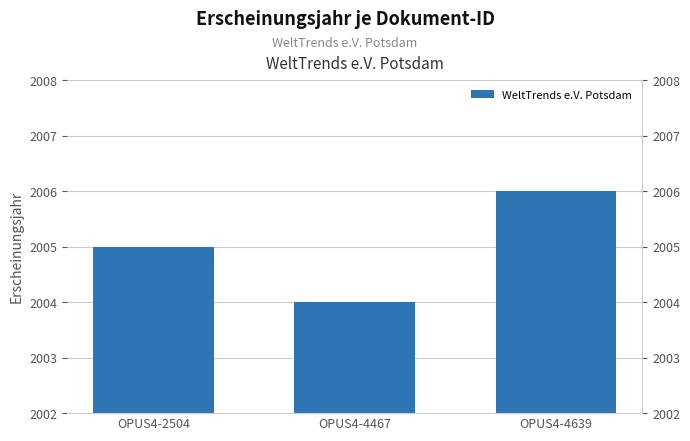

What is the difference between the maximum and second lowest values?

1